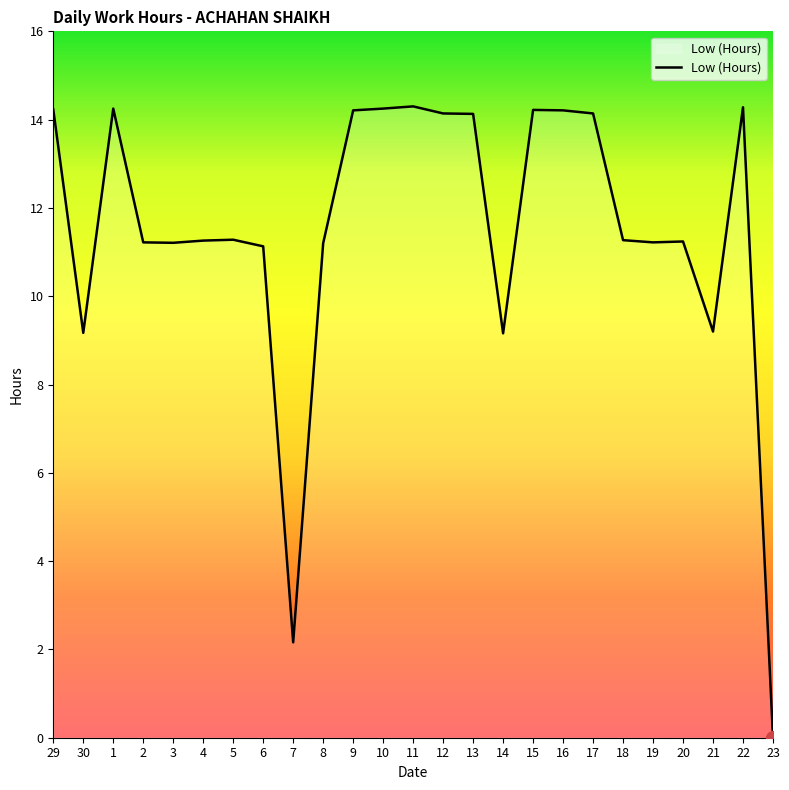

What position from the right is 10?

14